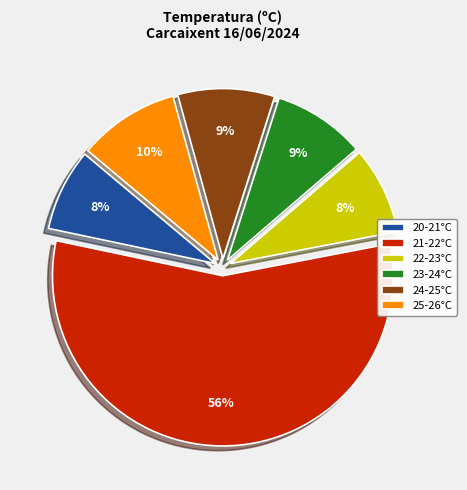

Which has a higher value, 24-25°C or 22-23°C?

24-25°C